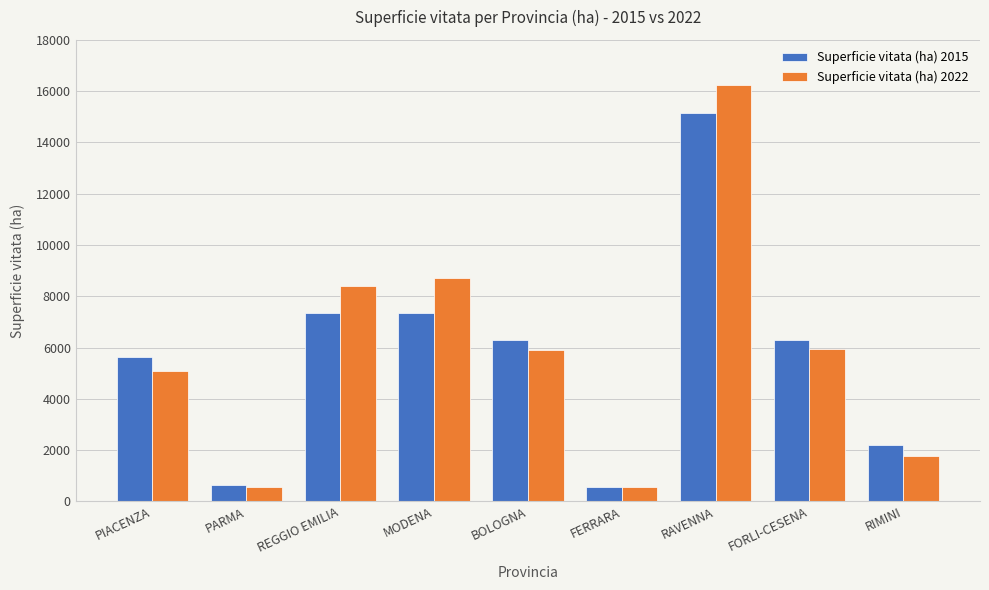

At which category is the sum across all series the highest?

RAVENNA